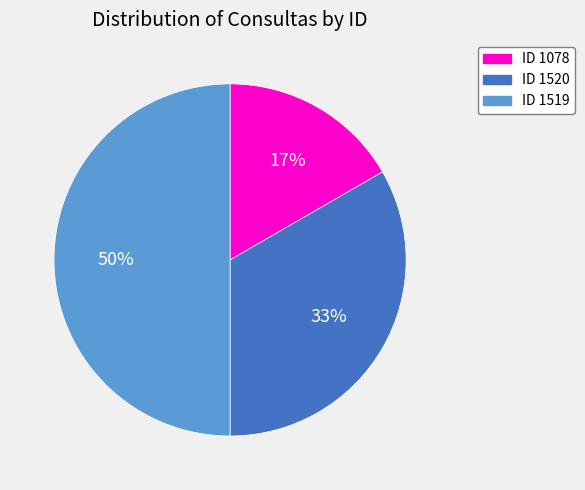

Between ID 1519 and ID 1520, which is larger?

ID 1519